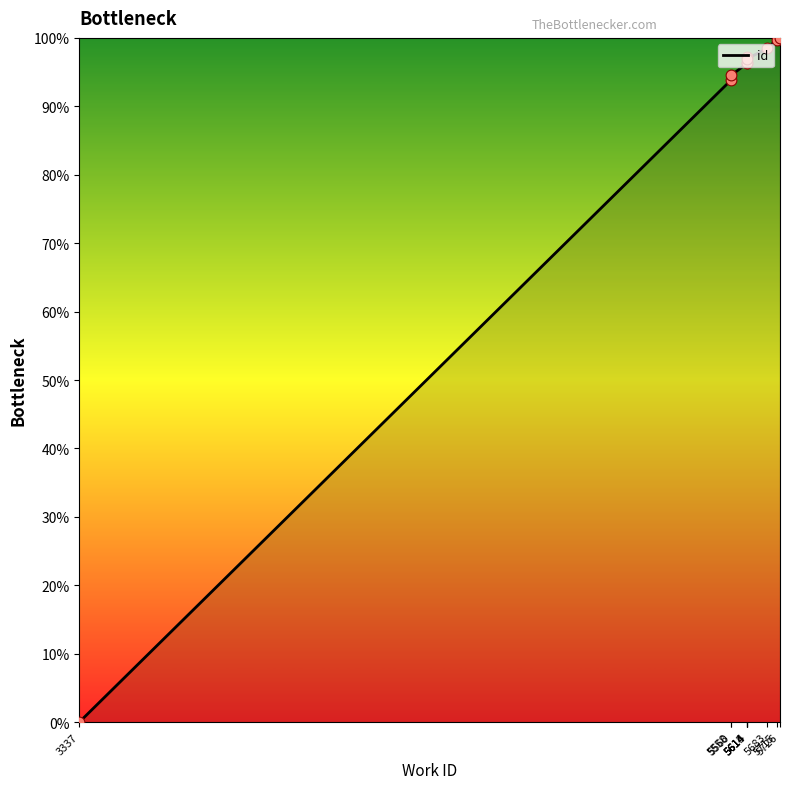

Which has a higher value, 5715 or 5726?

5726